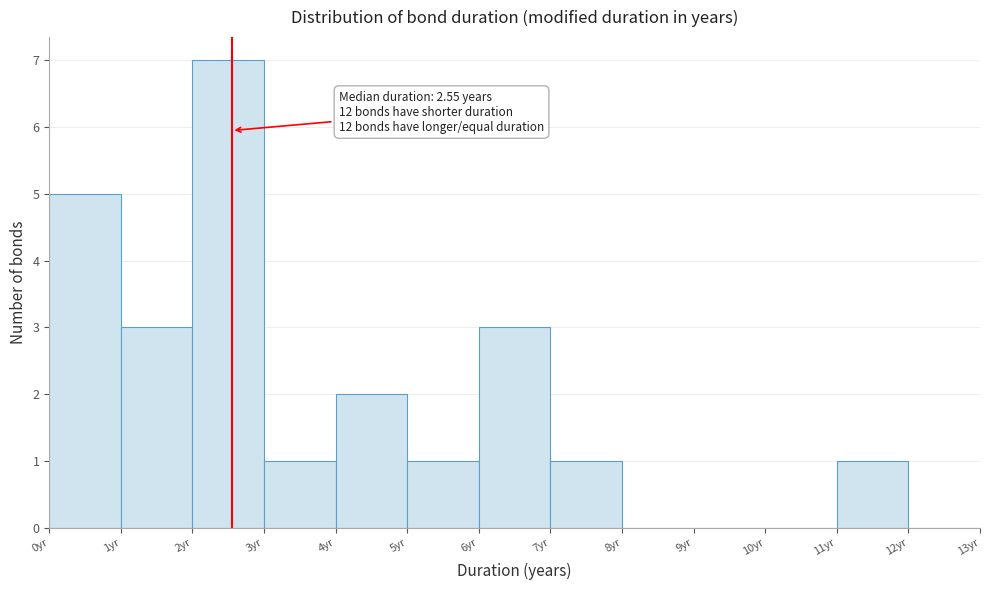

Over which range of the x-axis is the bar tallest?

2 to 3